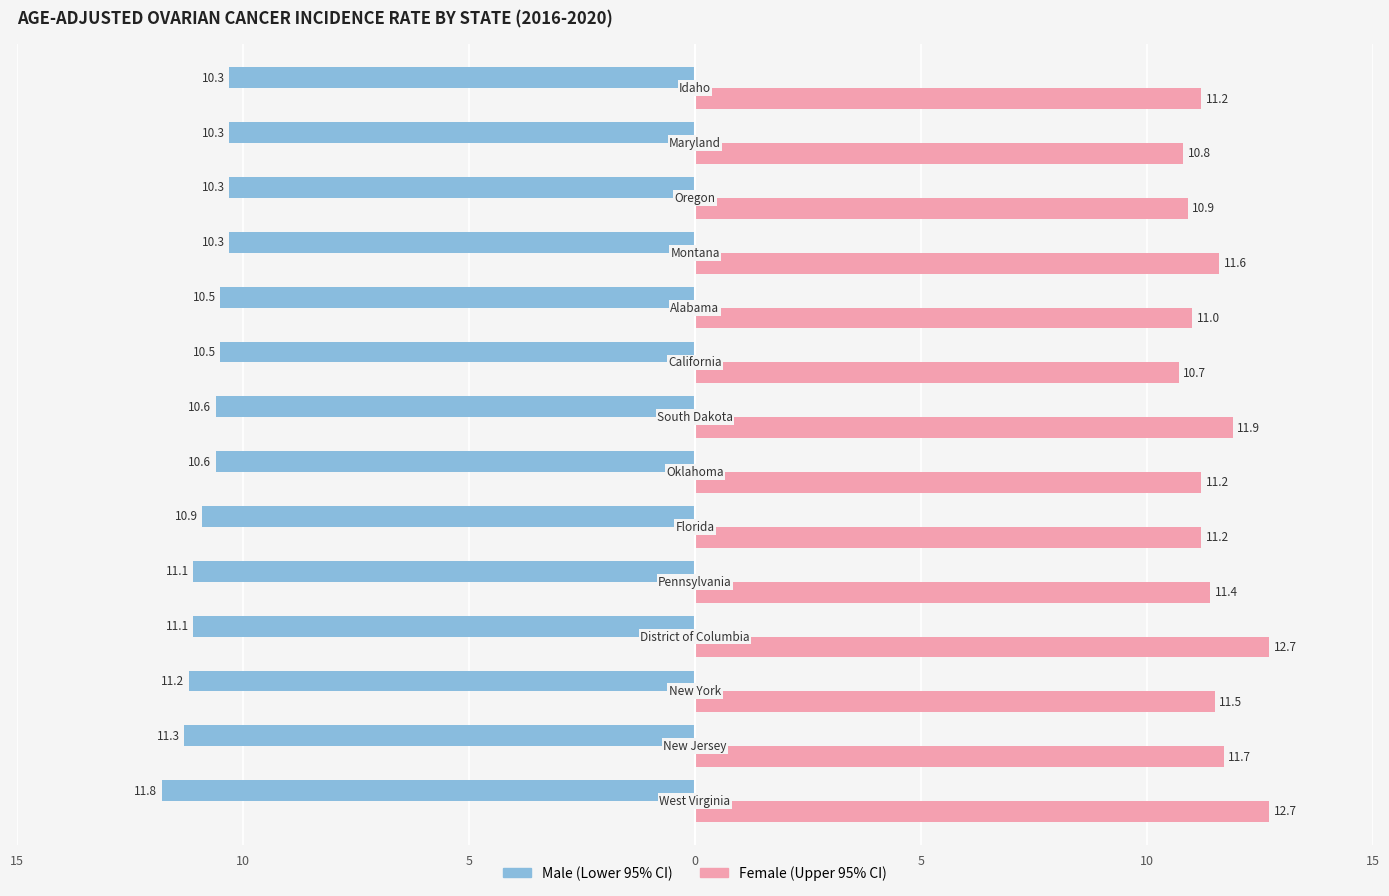

Reading left to right, transcribe all the data shown in this chart.

Male: -11.8	-11.3	-11.2	-11.1	-11.1	-10.9	-10.6	-10.6	-10.5	-10.5	-10.3	-10.3	-10.3	-10.3
Female: 12.7	11.7	11.5	12.7	11.4	11.2	11.2	11.9	10.7	11.0	11.6	10.9	10.8	11.2